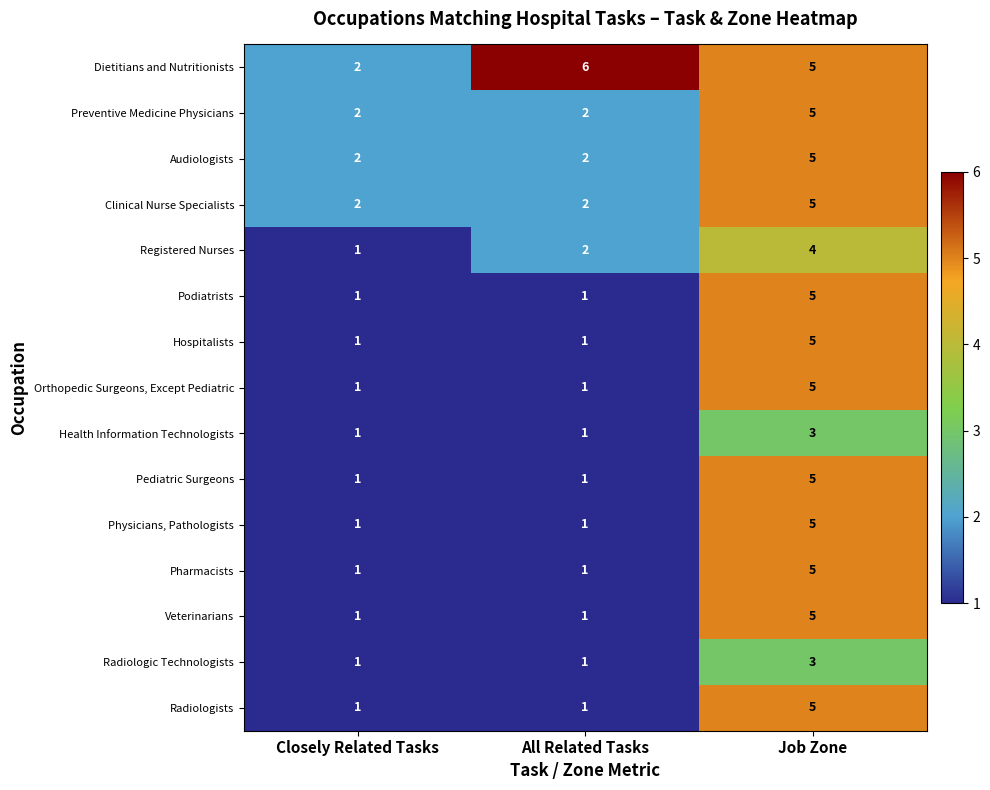

Which category has the highest value across all series?

All Related Tasks